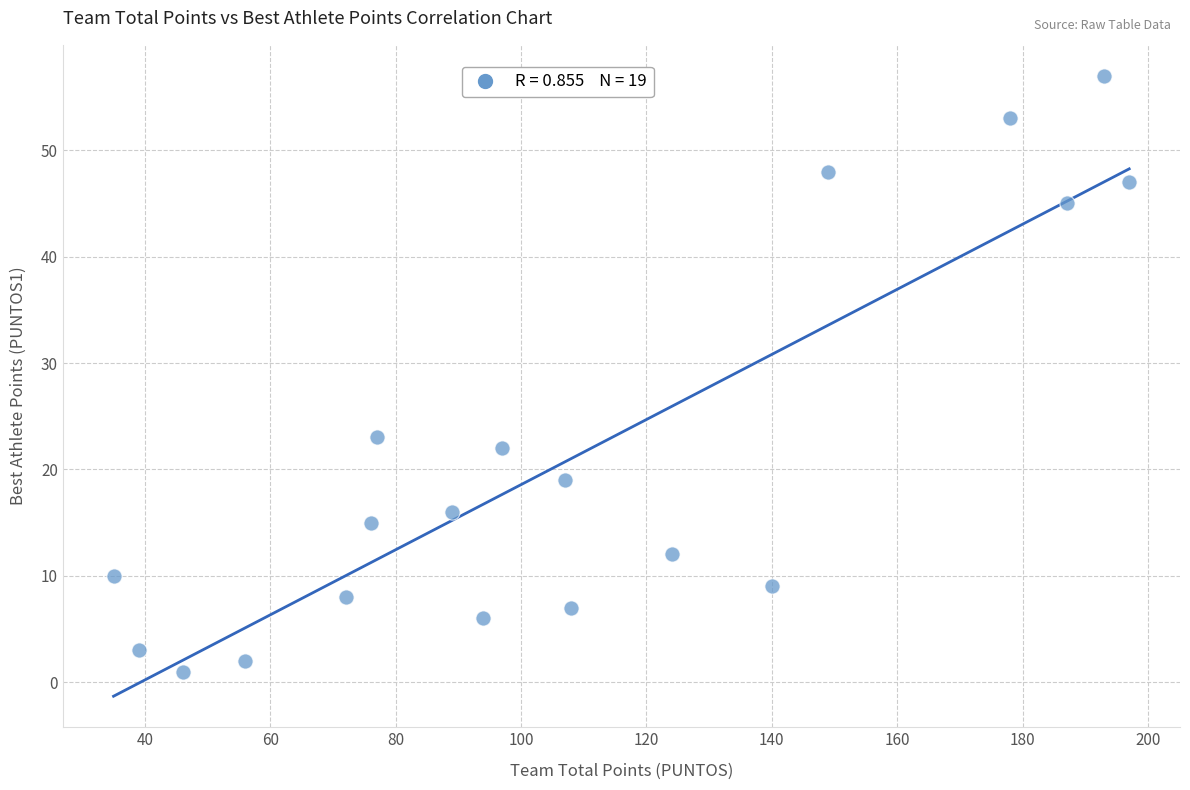

What Y value in the scatter plot is closest to 29?

23